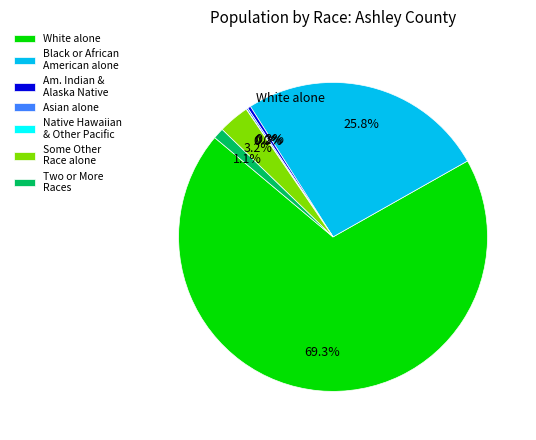

Is there a majority slice in this chart?

Yes